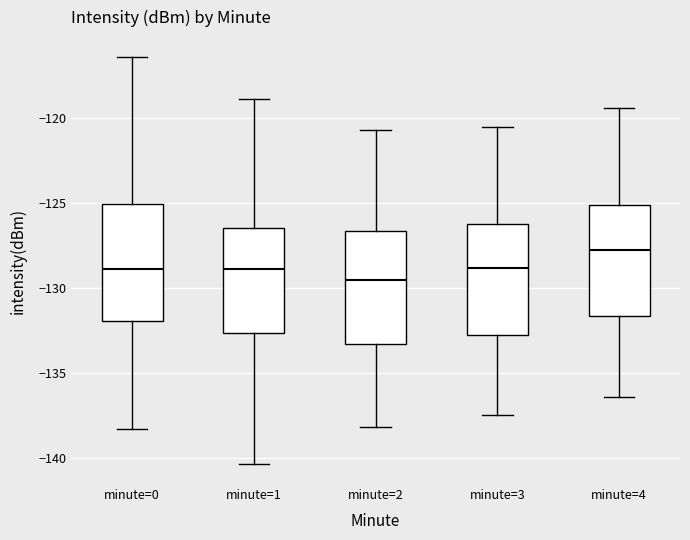

Reading left to right, transcribe this box plot: for each box, give where its median line is, the range the box spans, and where its two whiskers end, as read against the y-axis. The values are not printed on the chart, so give them approximately, as read against the axis.

minute=0: median -129.0, box -132.0 to -125.0, whiskers -138.5 to -116.5
minute=1: median -129.0, box -132.5 to -126.5, whiskers -140.5 to -119.0
minute=2: median -129.5, box -133.5 to -126.5, whiskers -138.0 to -120.5
minute=3: median -129.0, box -133.0 to -126.0, whiskers -137.5 to -120.5
minute=4: median -127.5, box -131.5 to -125.0, whiskers -136.5 to -119.5